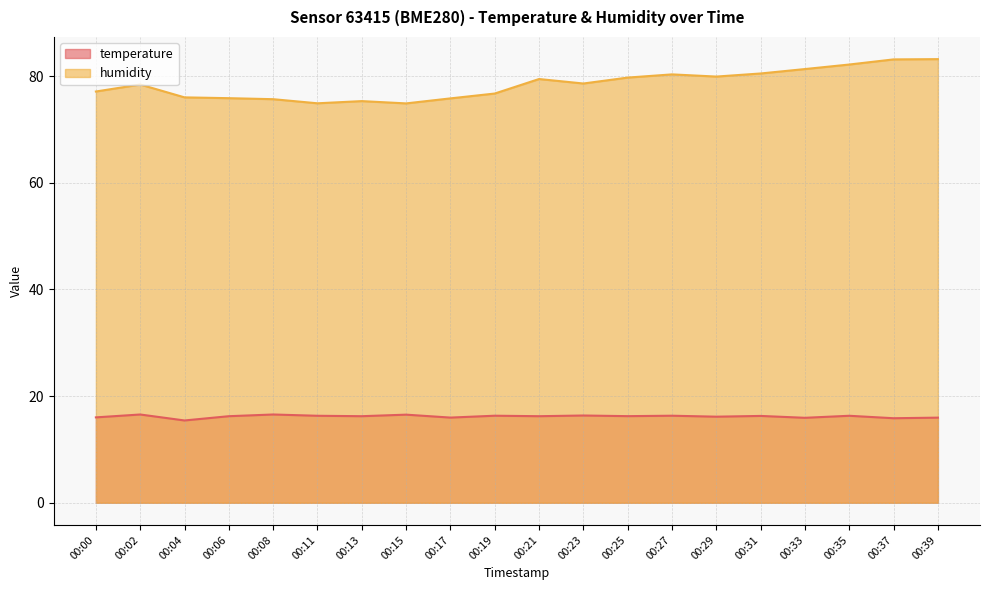

Rank the series at 00:27 from highest to lowest value.

humidity, temperature